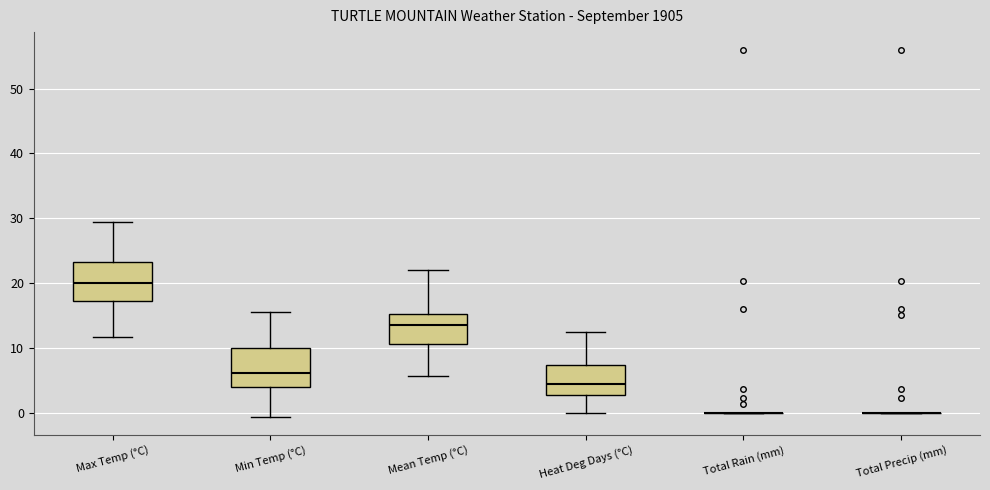

Reading left to right, transcribe this box plot: for each box, give where its median line is, the range the box spans, and where its two whiskers end, as read against the y-axis. The values are not printed on the chart, so give them approximately, as read against the axis.

Max Temp (°C): median 20, box 17 to 23, whiskers 12 to 29
Min Temp (°C): median 6, box 4 to 10, whiskers -1 to 16
Mean Temp (°C): median 14, box 11 to 15, whiskers 6 to 22
Heat Deg Days (°C): median 4, box 3 to 7, whiskers 0 to 12
Total Rain (mm): box collapsed to a line at 0, whiskers 0 to 0
Total Precip (mm): box collapsed to a line at 0, whiskers 0 to 0